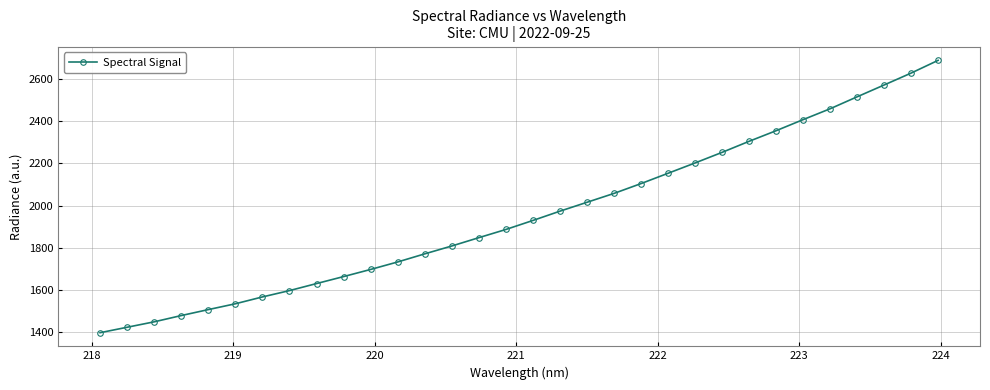

True or false: the data has more than 2 interior local peaks.

False